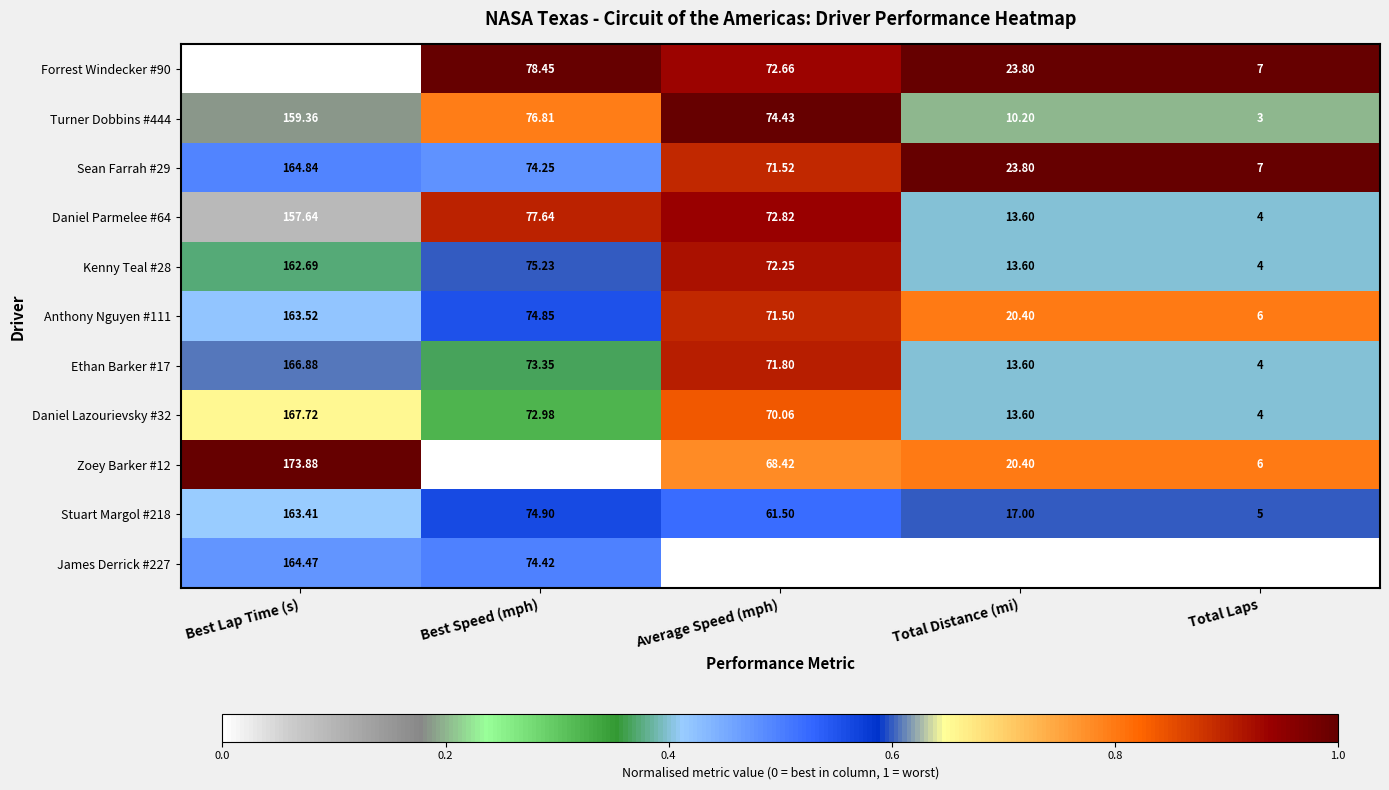

At which label does Daniel Lazourievsky #32 reach its peak?

Best Lap Time (s)